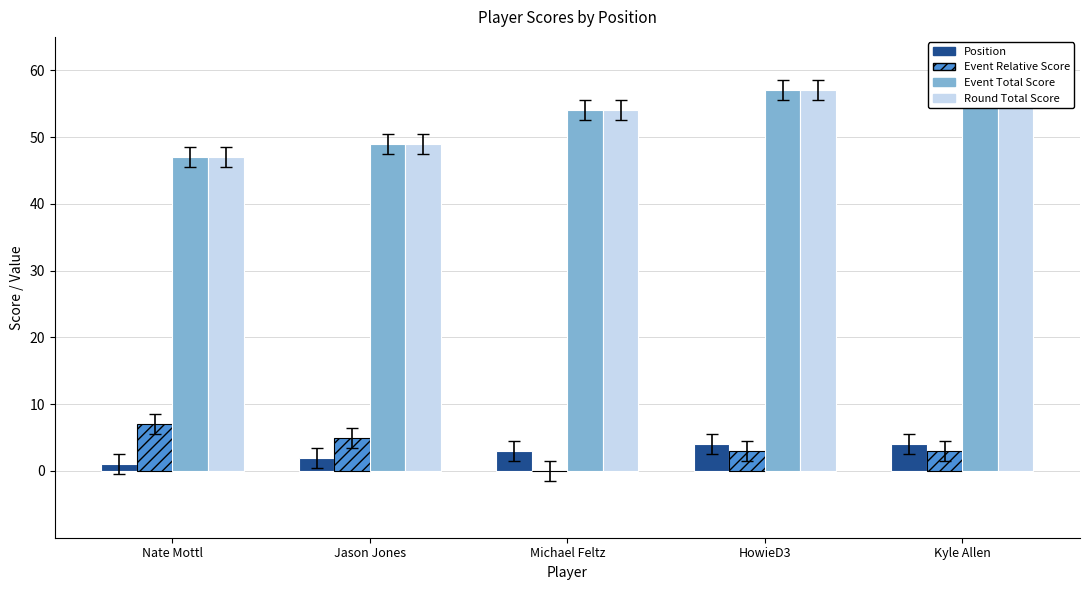

What is the sum of the Position values at Michael Feltz and HowieD3?

7